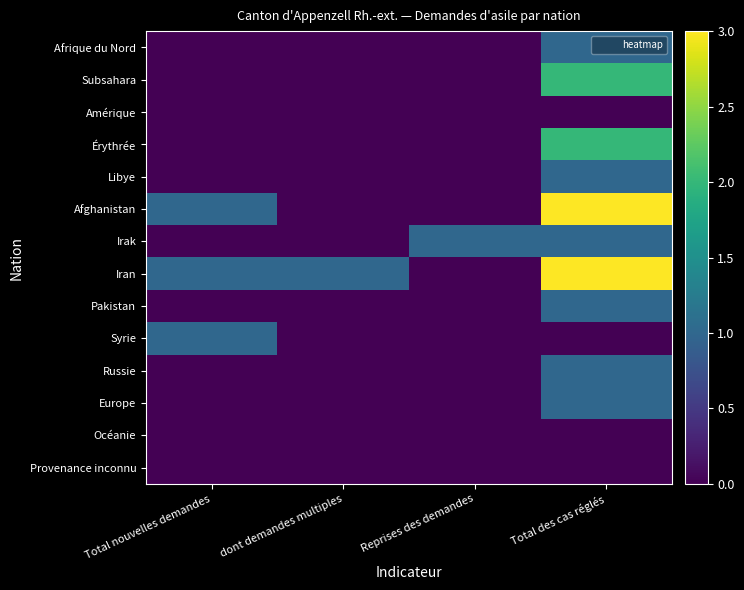

At which category is the sum across all series the highest?

Total des cas réglés